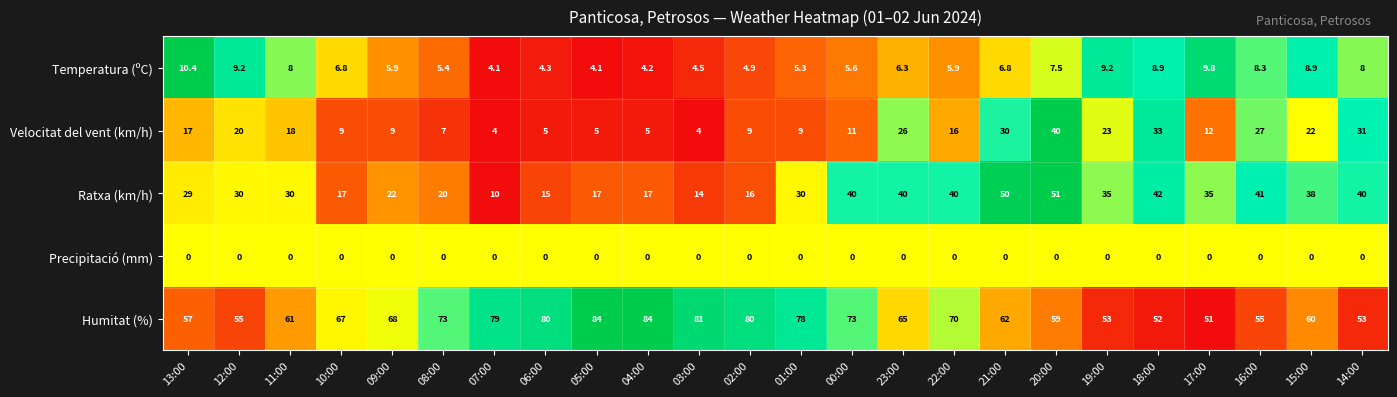

At which label does Velocitat del vent (km/h) first exceed 16?

13:00